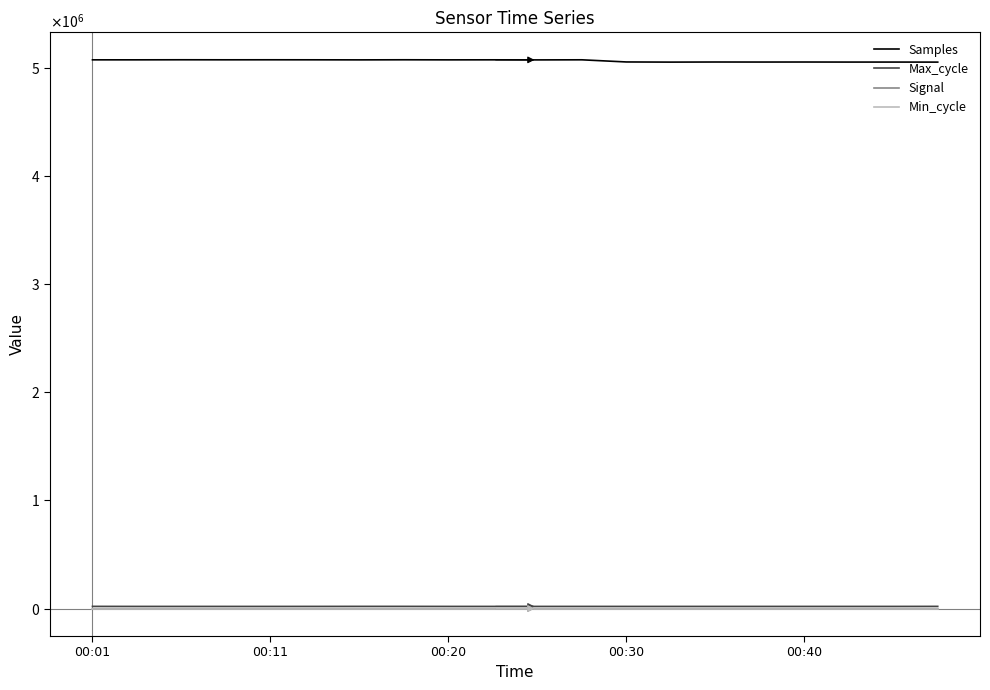

What are all the series names shown in the legend?

Samples, Max_cycle, Signal, Min_cycle